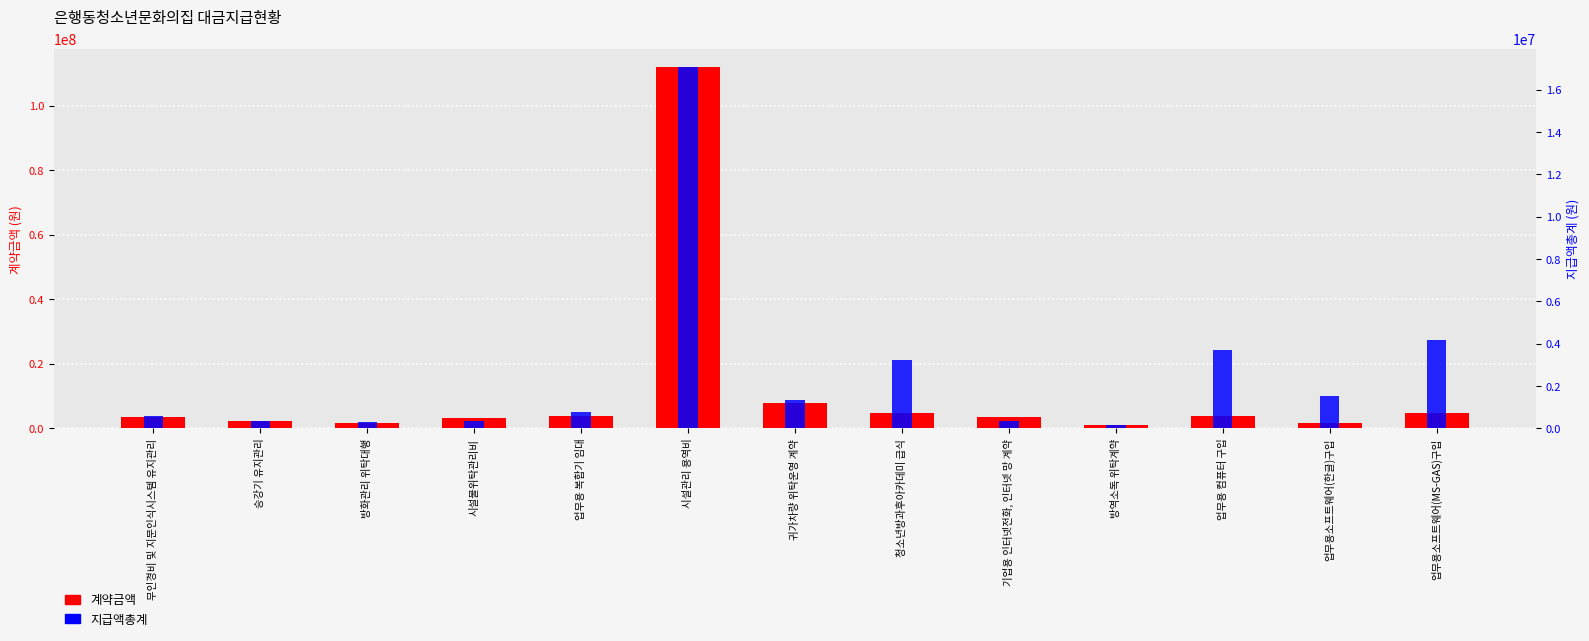

Which series has the largest total across all categories?

계약금액